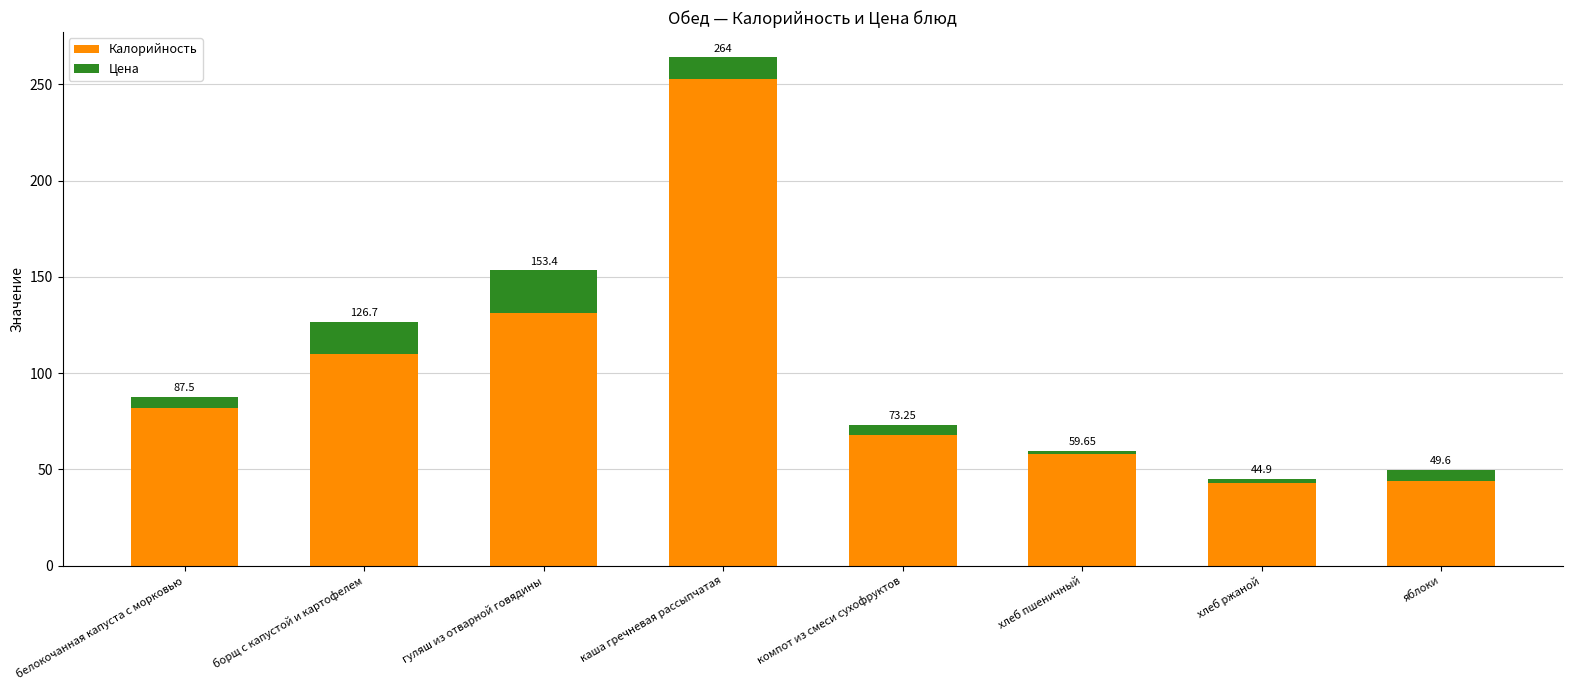

Which series has the largest total across all categories?

Калорийность